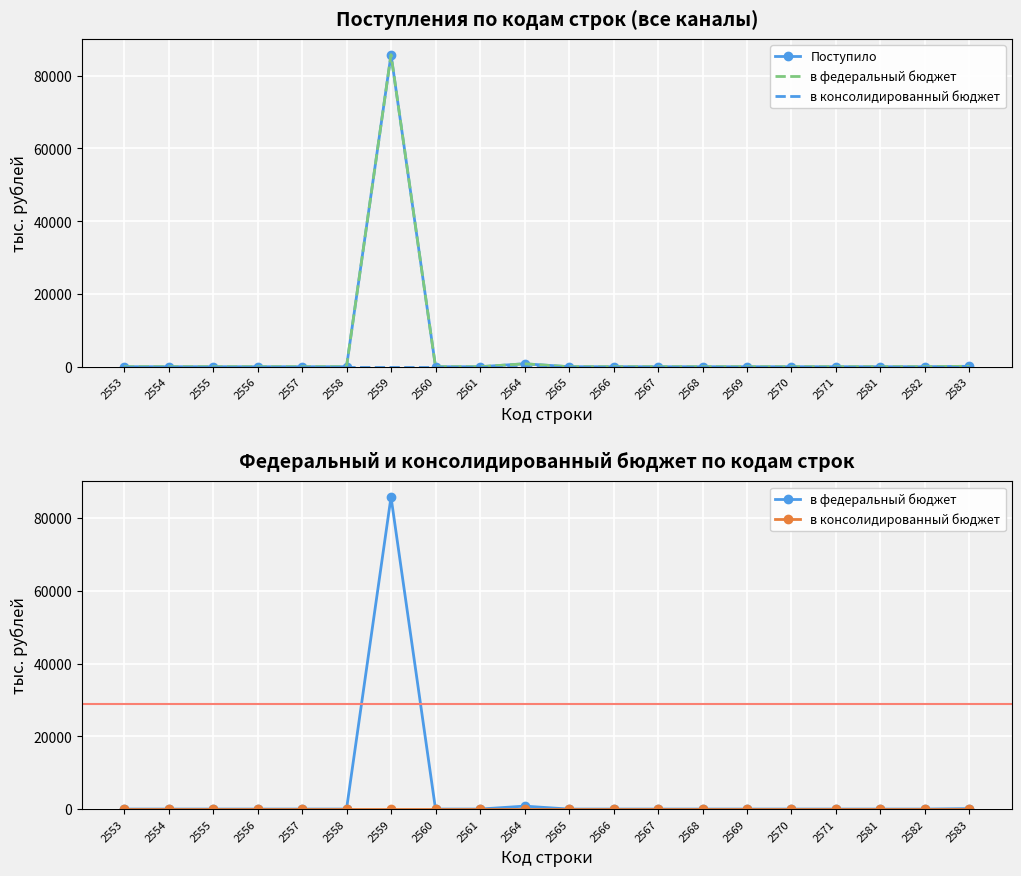

Reading left to right, what are all the values shown in this chart?

Поступило: 2553=0	2554=0	2555=0	2556=0	2557=0	2558=0	2559=85800	2560=0	2561=0	2564=807	2565=0	2566=0	2567=0	2568=0	2569=0	2570=0	2571=0	2581=0	2582=0	2583=122
в федеральный бюджет: 2553=0	2554=0	2555=0	2556=0	2557=0	2558=0	2559=85800	2560=0	2561=0	2564=807	2565=0	2566=0	2567=0	2568=0	2569=0	2570=0	2571=0	2581=0	2582=0	2583=122
в консолидированный бюджет: 2553=0	2554=0	2555=0	2556=0	2557=0	2558=0	2559=0	2560=0	2561=0	2564=0	2565=0	2566=0	2567=0	2568=0	2569=0	2570=0	2571=0	2581=0	2582=0	2583=0